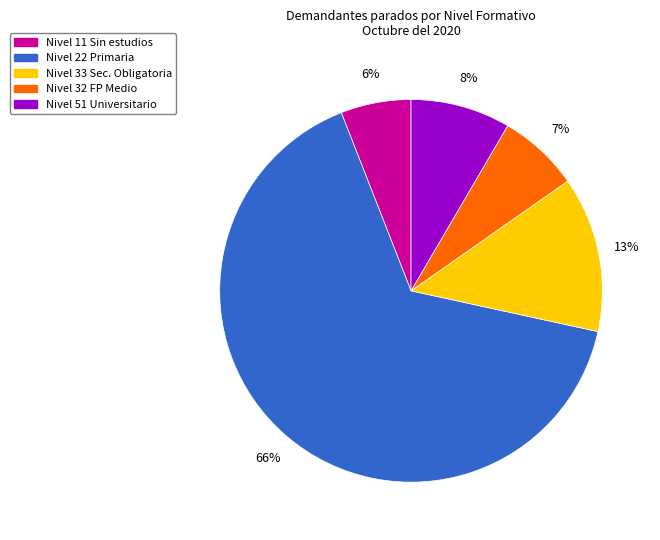

Is there a majority slice in this chart?

Yes